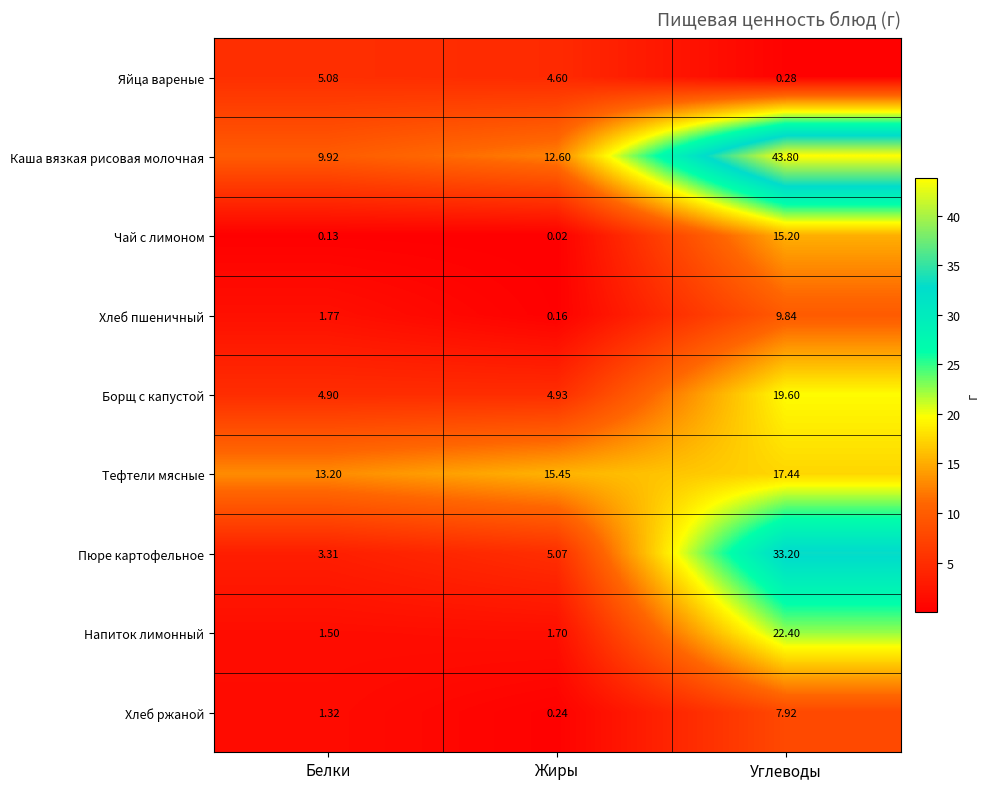

List the series in order of their peak value, highest first.

Каша вязкая рисовая молочная, Пюре картофельное, Напиток лимонный, Борщ с капустой, Тефтели мясные, Чай с лимоном, Хлеб пшеничный, Хлеб ржаной, Яйца вареные